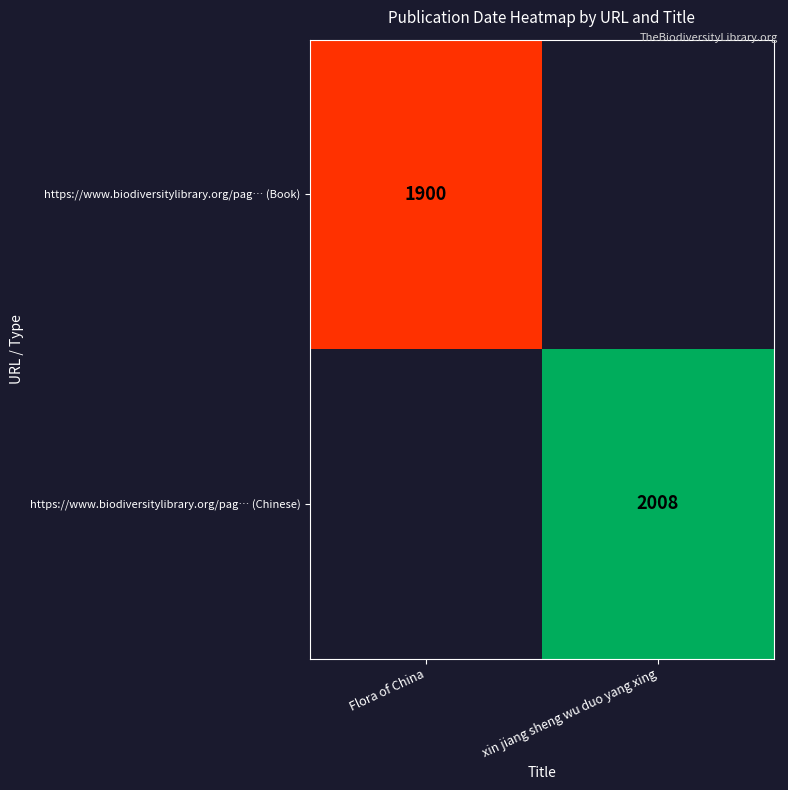

Is the value of https://www.biodiversitylibrary.org/pag… (Chinese) at xin jiang sheng wu duo yang xing greater than the value of https://www.biodiversitylibrary.org/pag… (Book) at Flora of China?

Yes